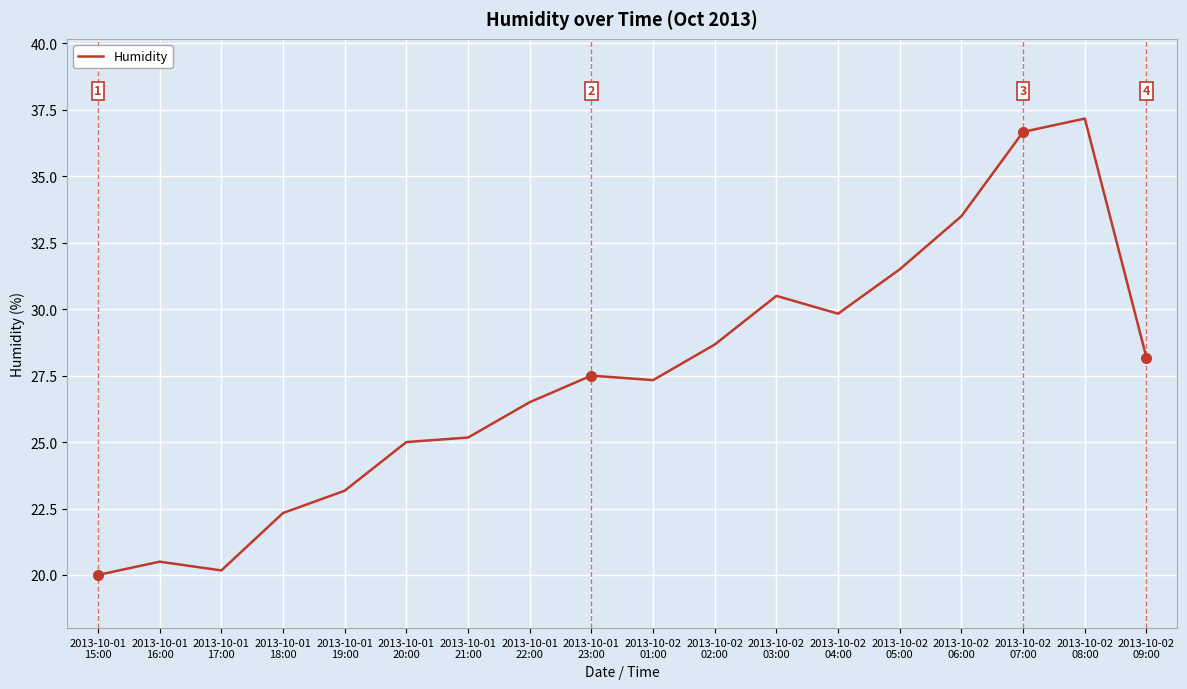

What is the approximate value at 2013-10-02
04:00?

29.8